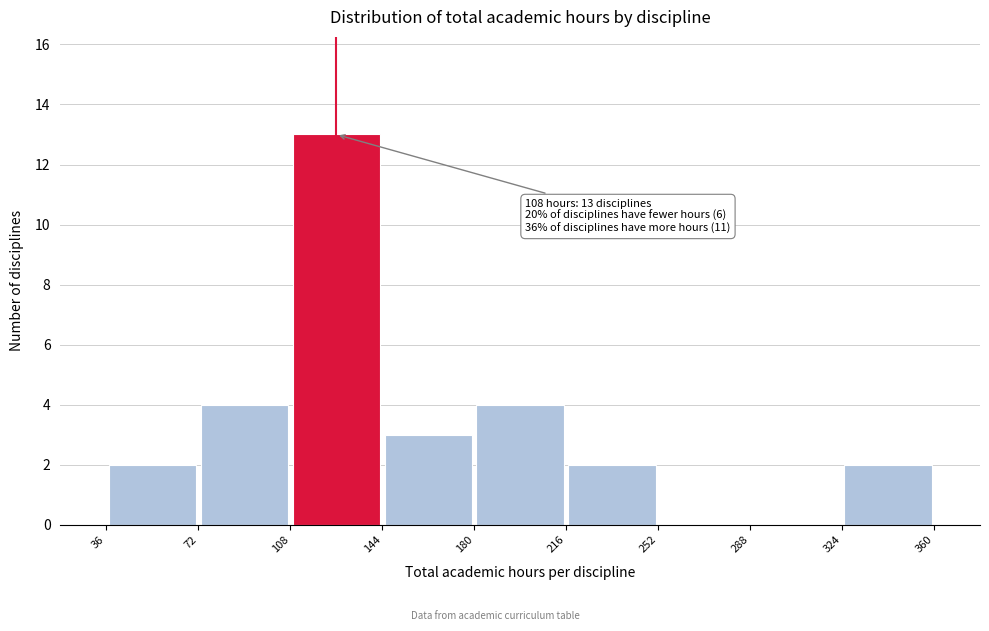

Which range on the x-axis has the tallest bar?

108 to 144